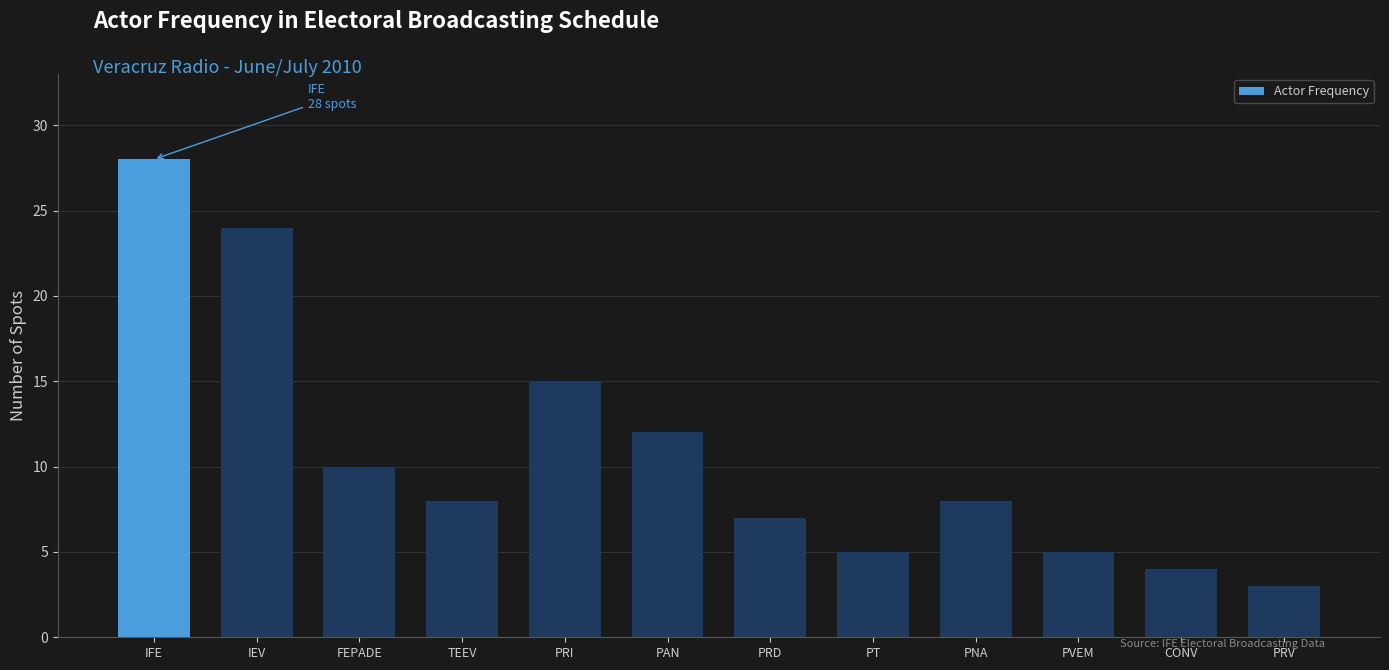

What is the change in value from PNA to PVEM?

-3